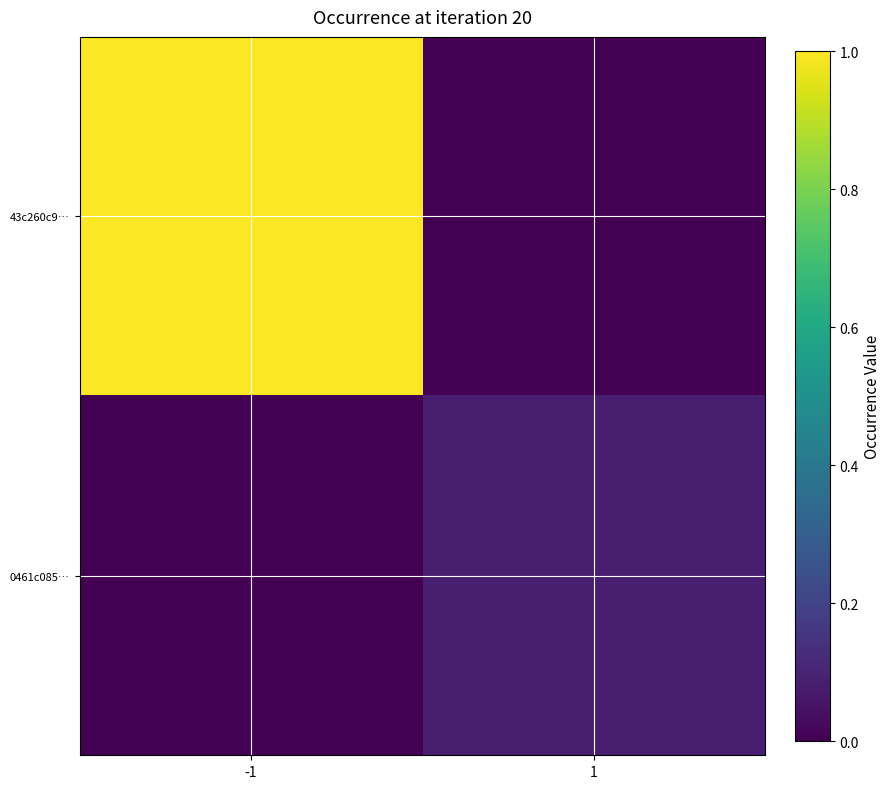

Which category has the lowest value across all series?

1